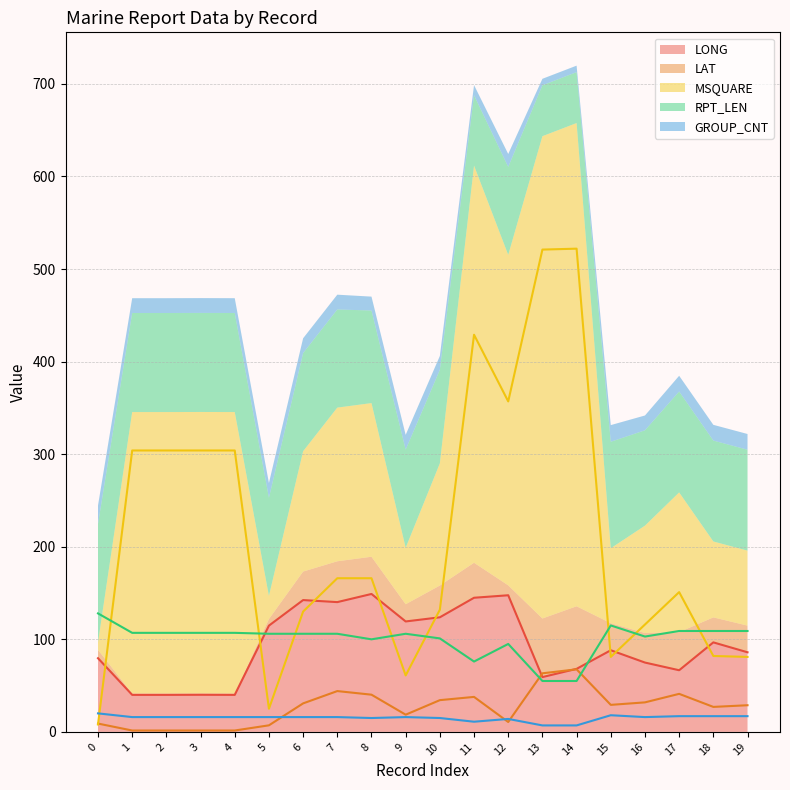

What is the total value across all series at 3?

468.6